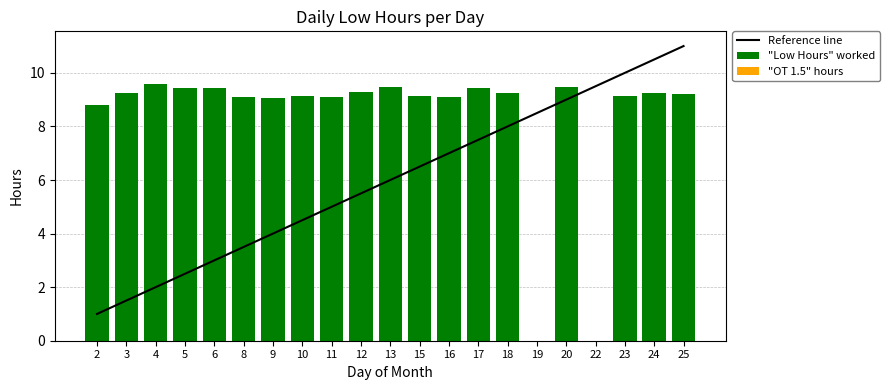

What is the spread (max minus min) of values at 8?

9.1